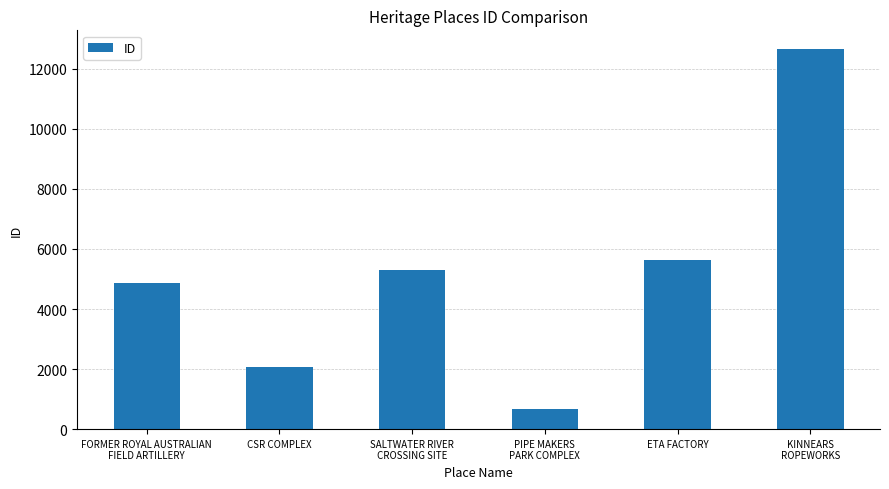

Where is the data nearest to the value 6659?

ETA FACTORY